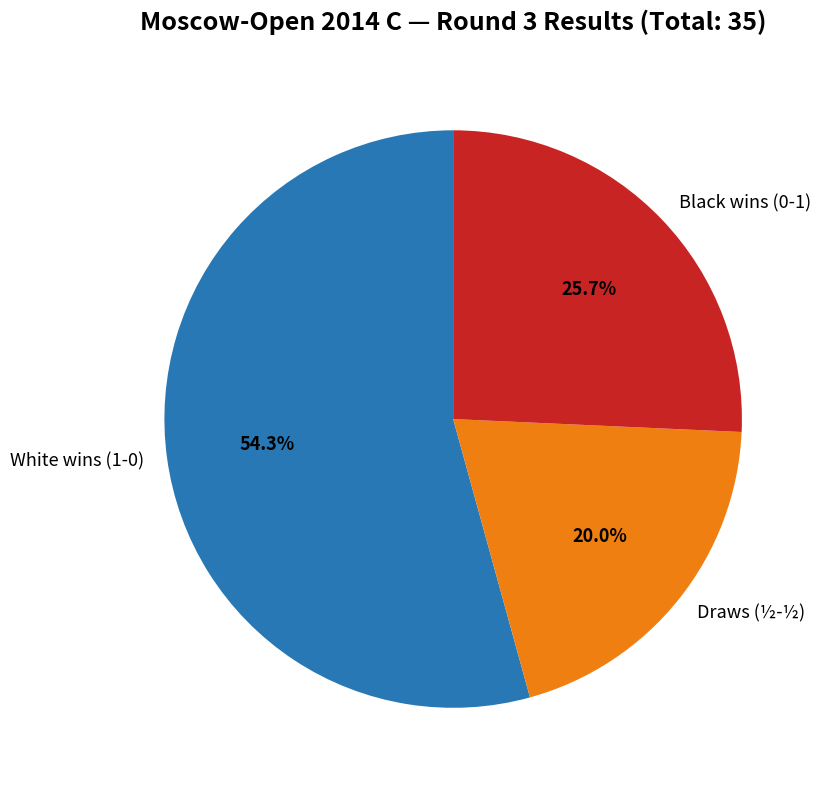

Count the number of slices in the pie.

3